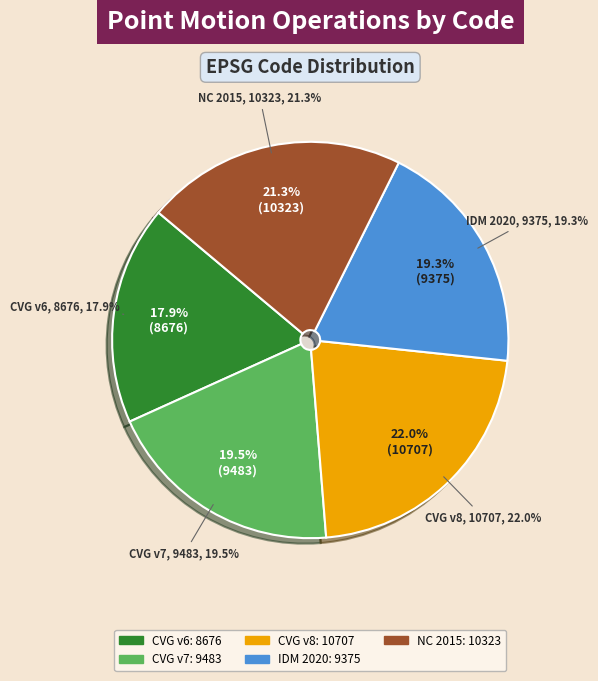

Is there a majority slice in this chart?

No